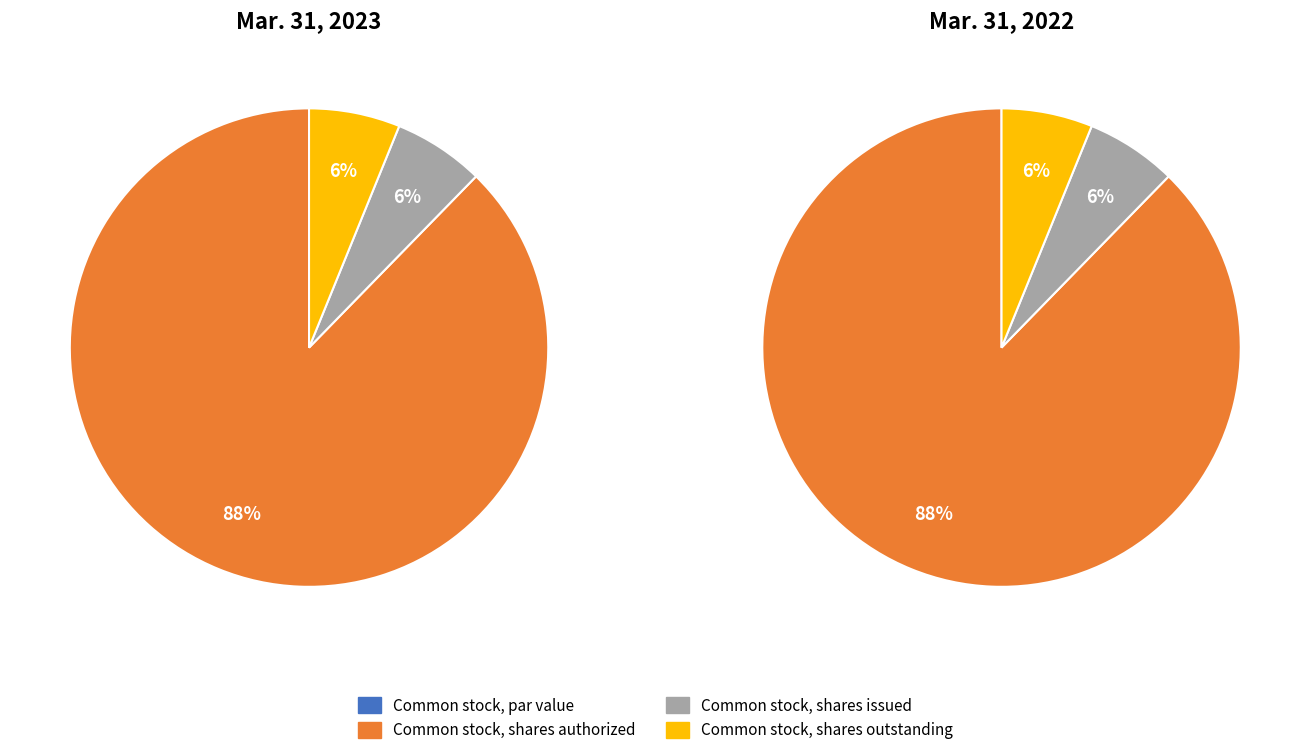

What is the majority slice?

Common stock, shares authorized